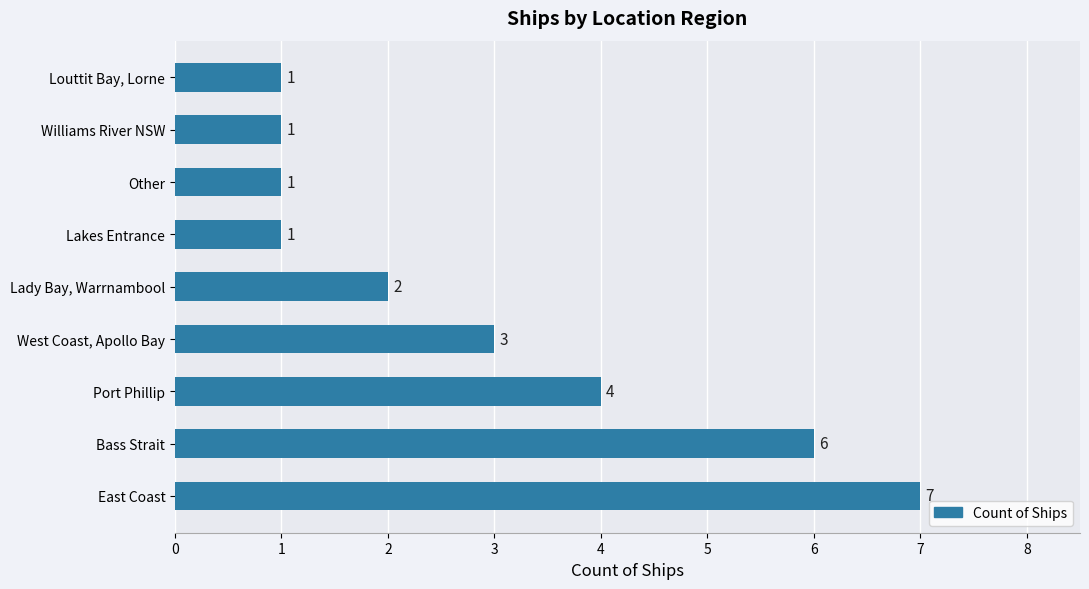

The value at Louttit Bay, Lorne is 1. True or false?

True